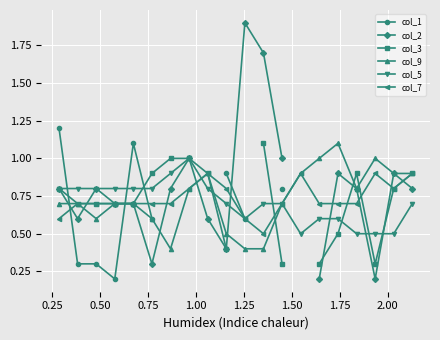

How many intersections are there between col_1 and col_2?

3